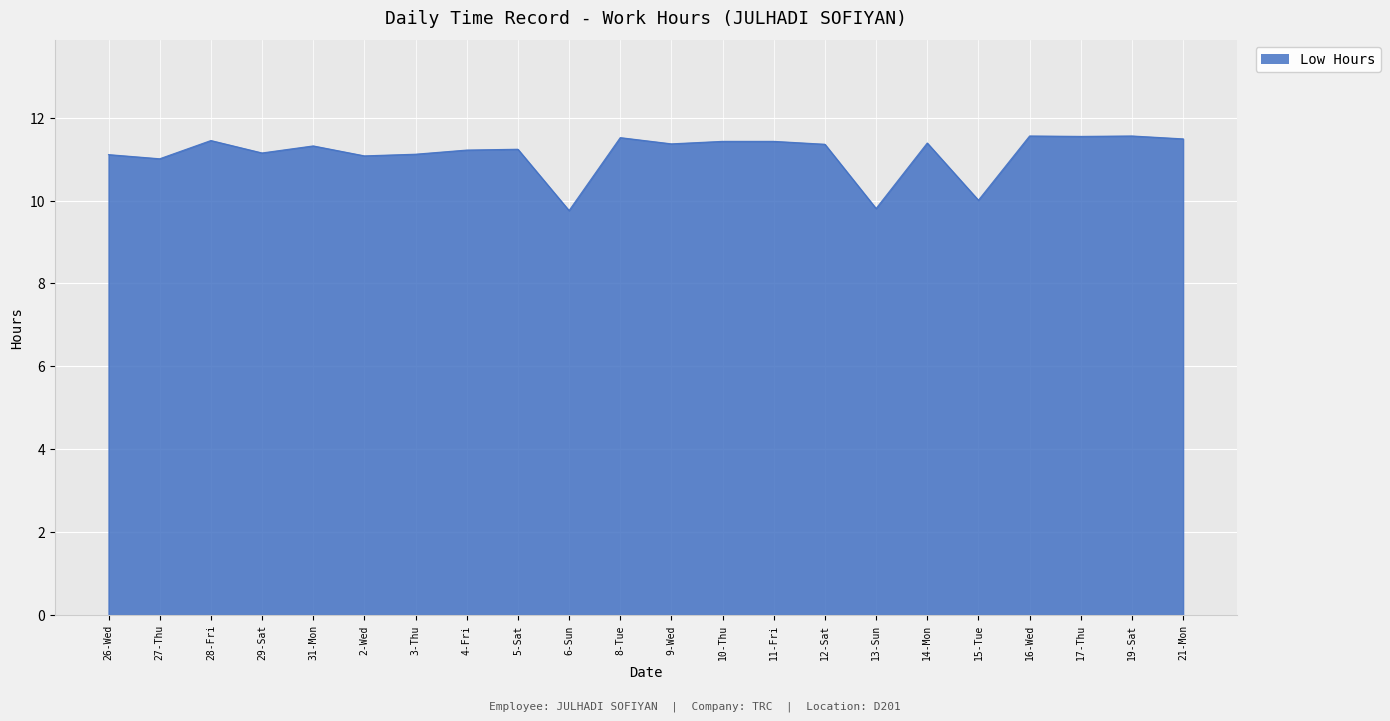

What is the difference between the maximum and minimum values?

1.8